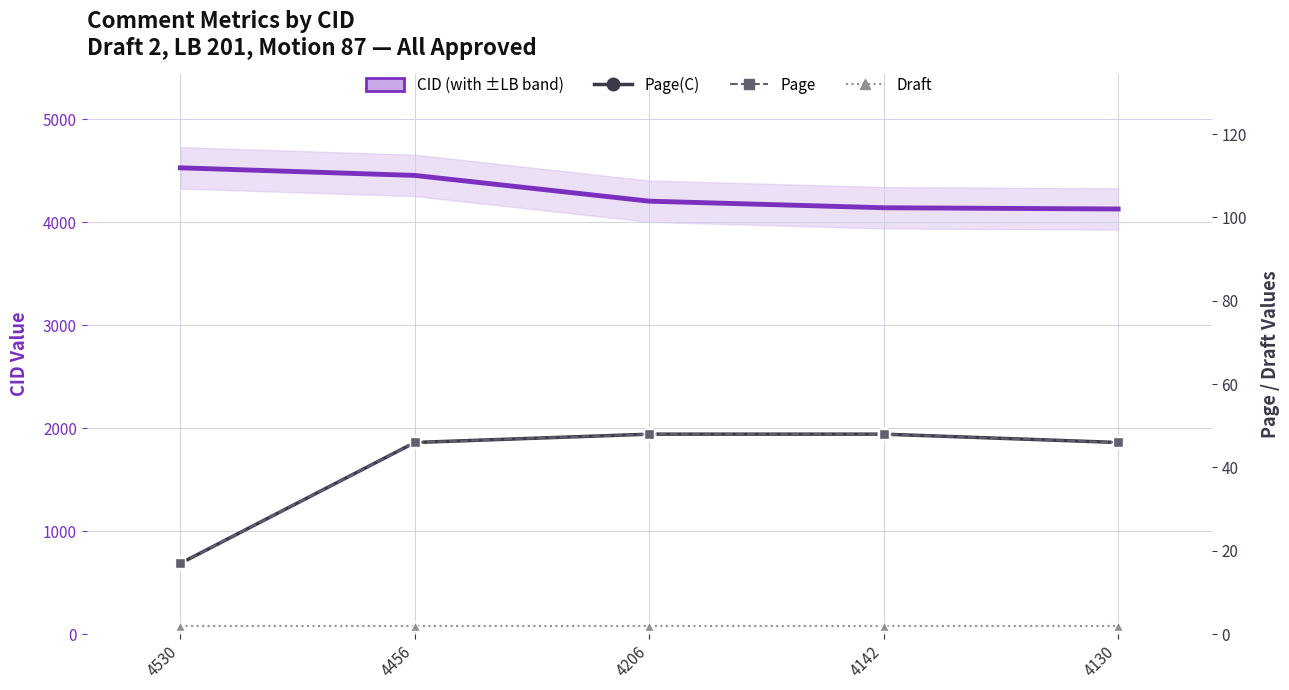

What is the total value across all series at 4142?

4240